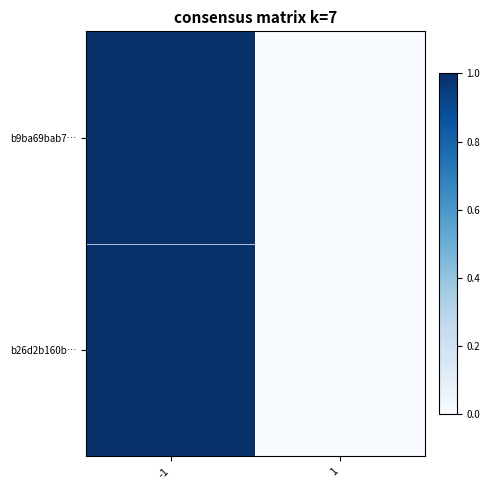

Reading left to right, transcribe all the data shown in this chart.

b9ba69bab7…: -1=1	1=0
b26d2b160b…: -1=1	1=0